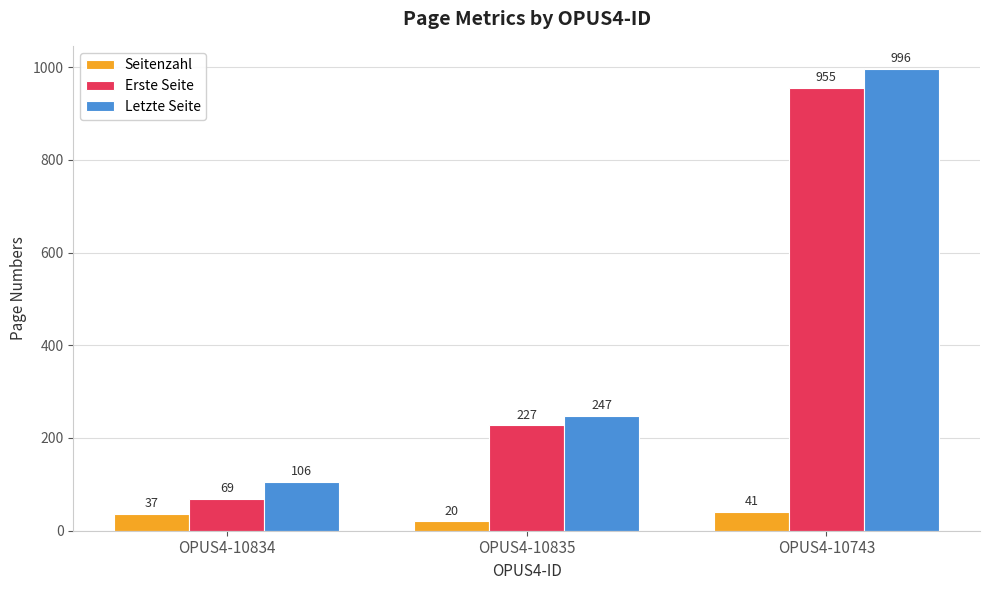

Count the Letzte Seite values in the range 106 to 996.

3